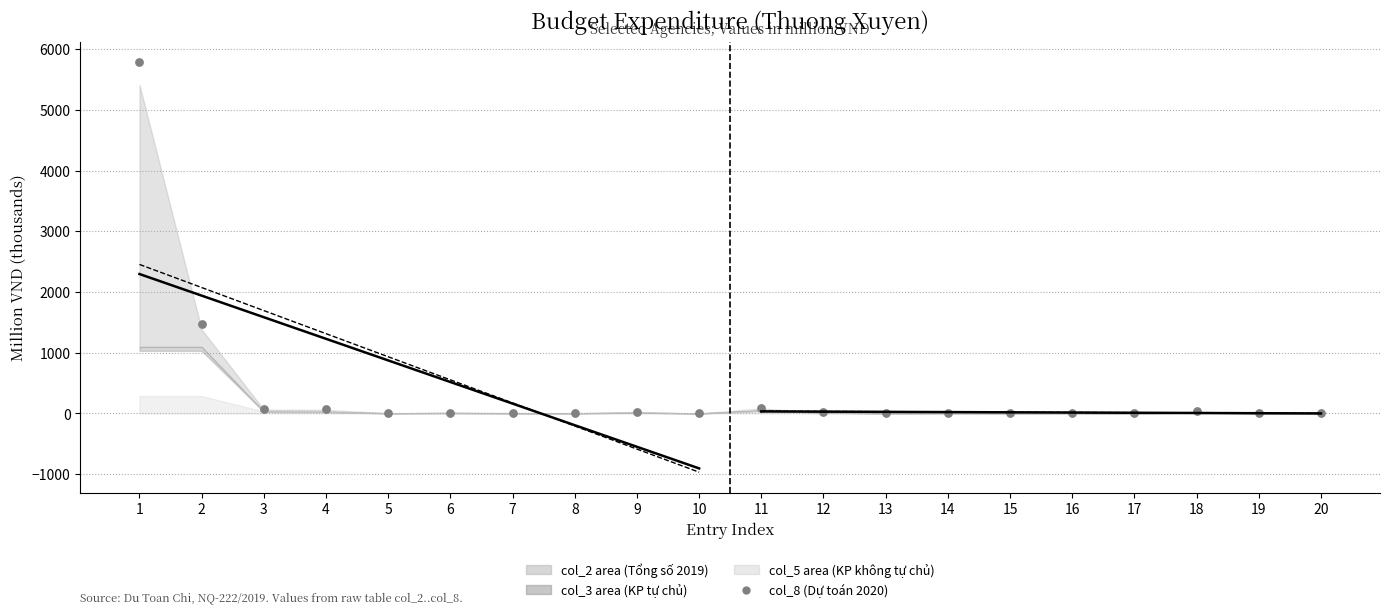

What Y value in the scatter plot is closest to 2891?

1467.0